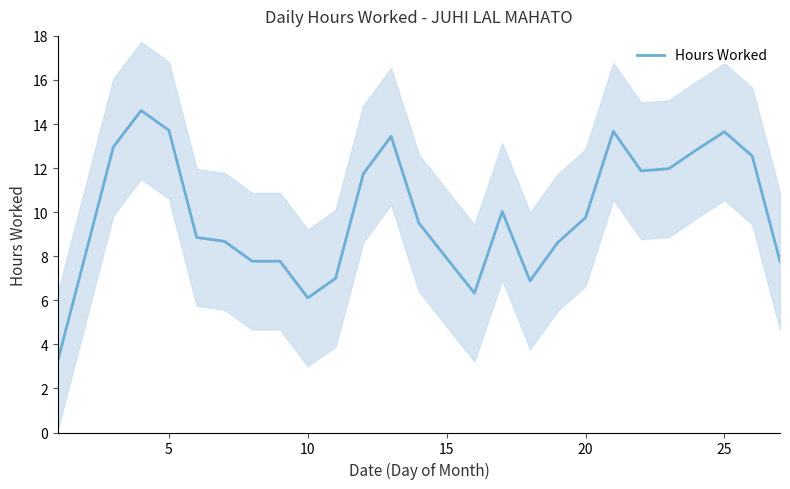

Is it true that Hours Worked equals 13.7 at 5?

True